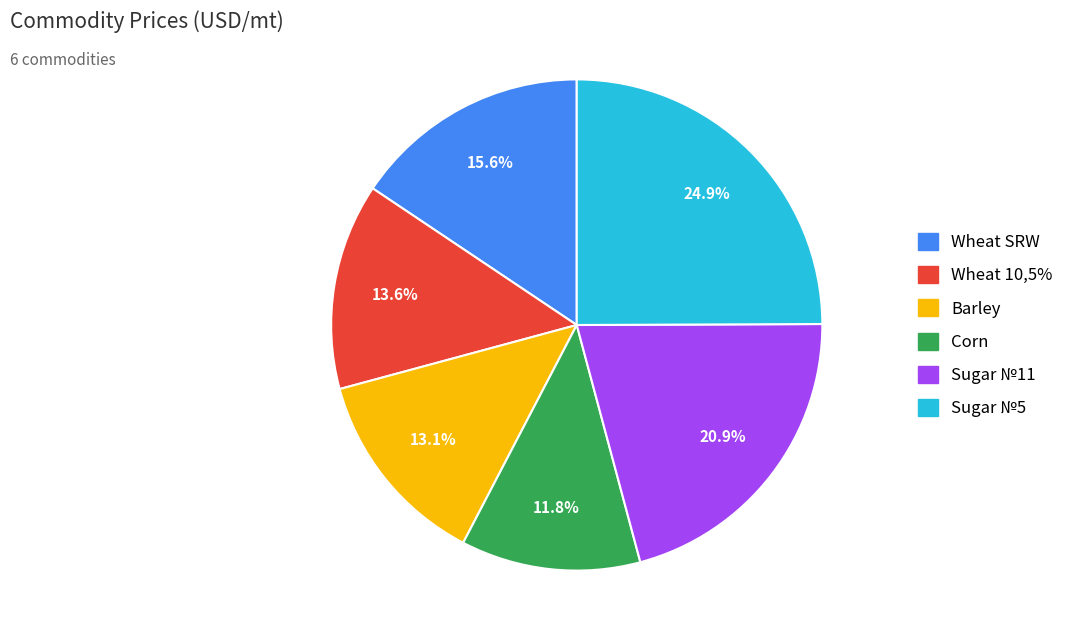

Between Wheat SRW and Barley, which is larger?

Wheat SRW